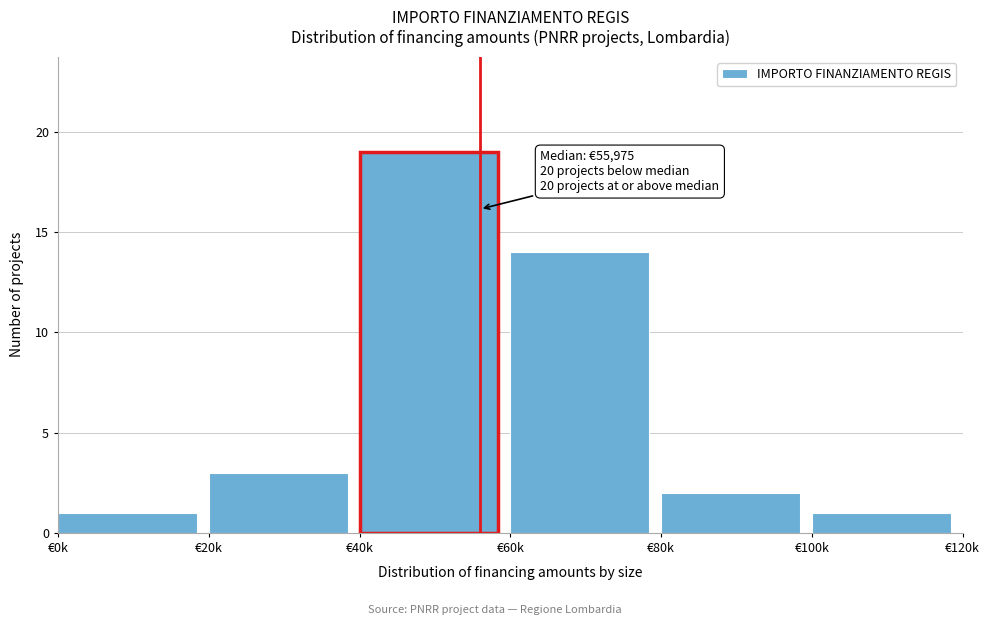

Reading left to right, list all the values displayed in this chart.

€0k=1	€20k=3	€40k=19	€60k=14	€80k=2	€100k=1